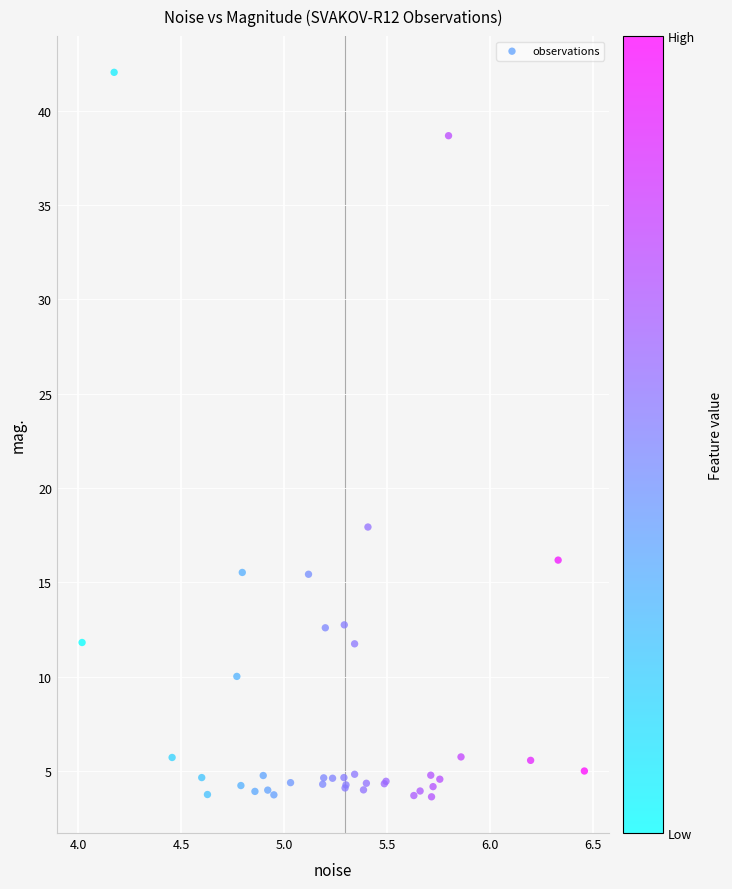

What Y value in the scatter plot is closest to 22?

17.9